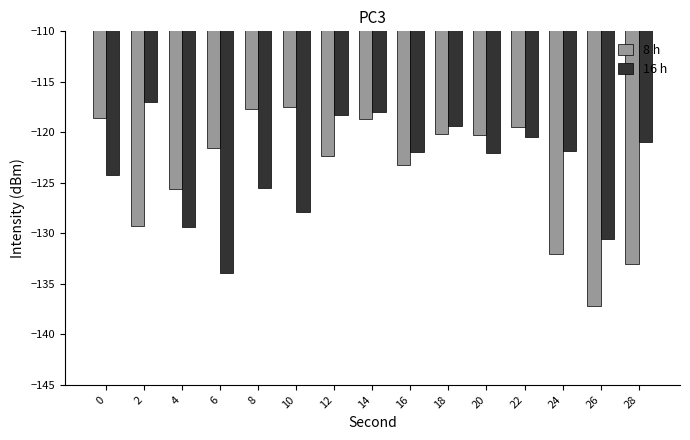

The 8 h series shows -121.6 at 6. True or false?

True